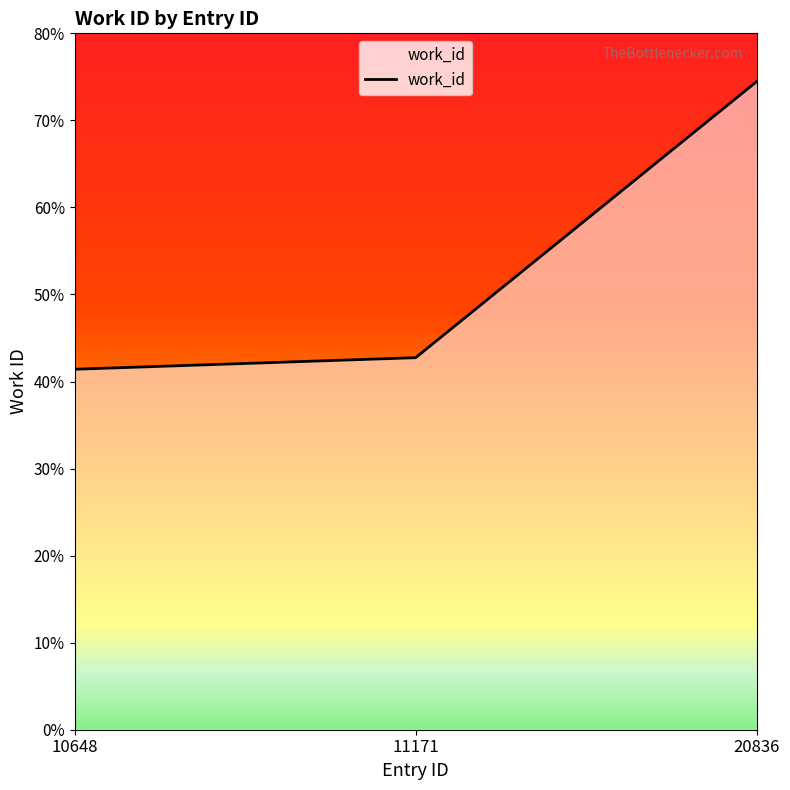

What is the ratio of the value at 11171 to the value at 10648?

1.0